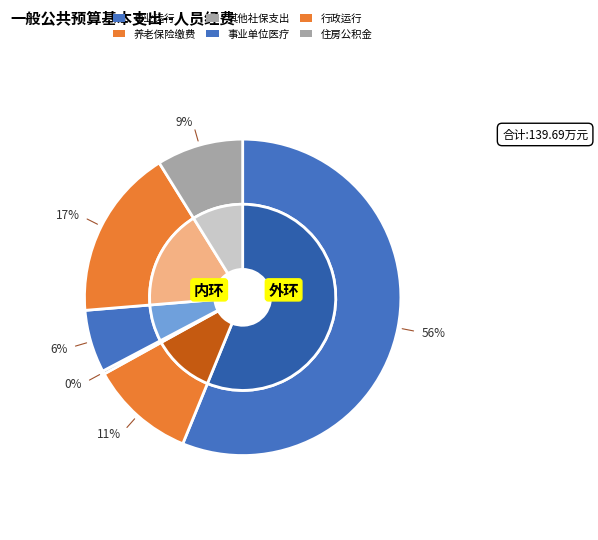

Do 事业单位医疗 and 行政运行 together represent more than half of the pie?

No